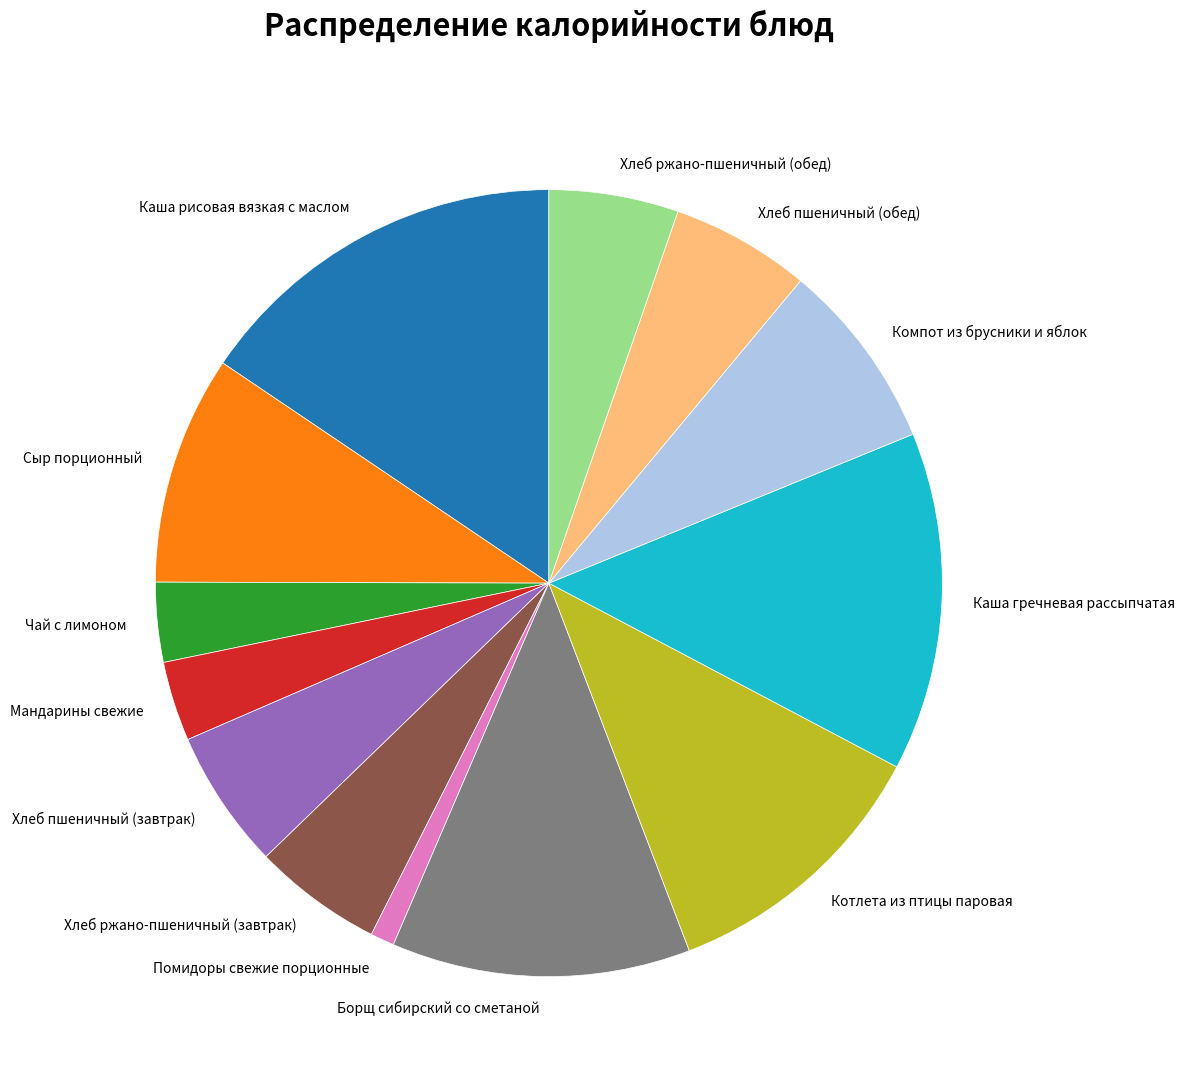

Is there a majority slice in this chart?

No